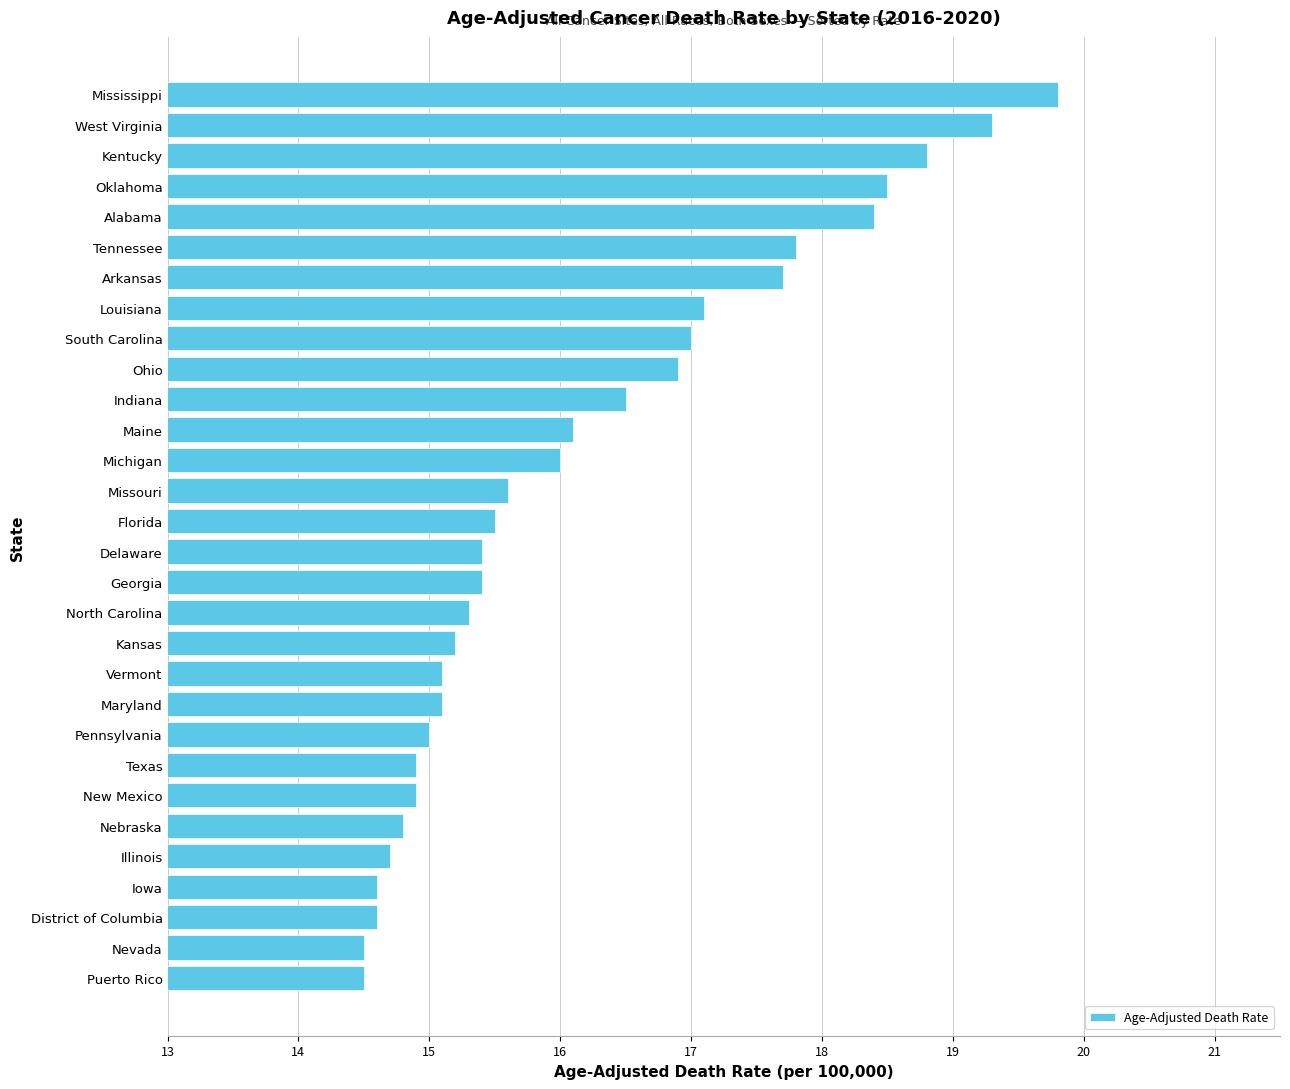

What is the maximum value shown in the chart?

19.8